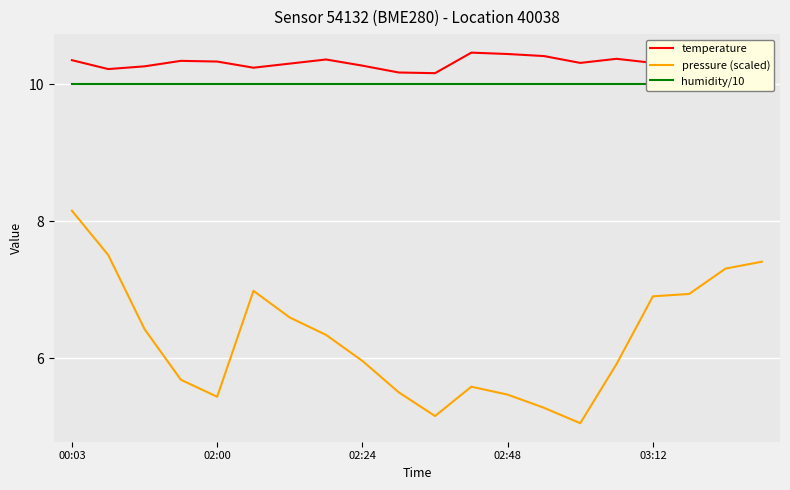

In temperature, how many points are higher than both neighbors (excluding endpoints)?

5